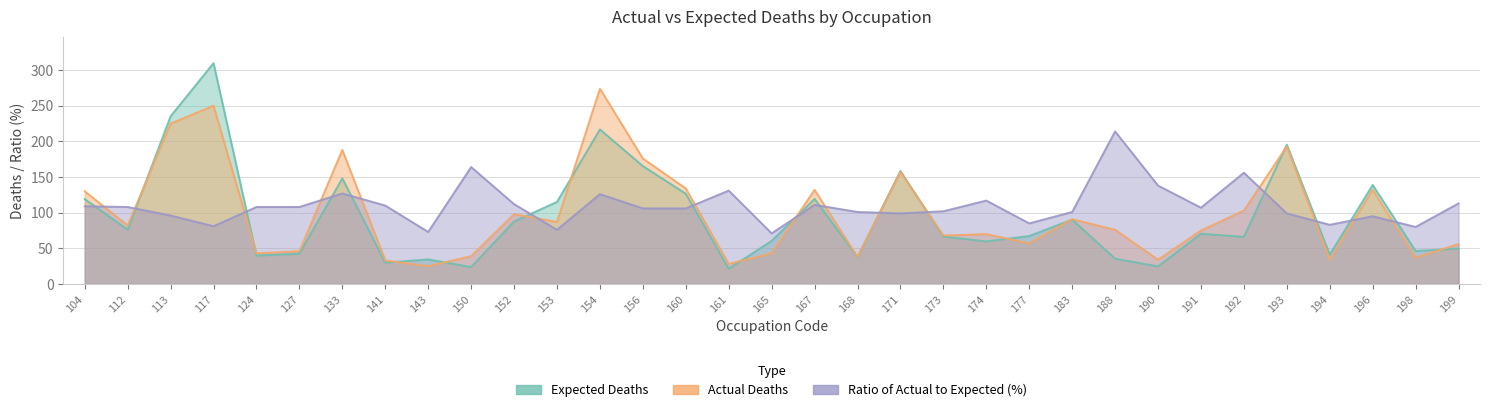

Reading left to right, transcribe all the data shown in this chart.

Expected Deaths: 119.1	76.1	235.2	309.8	39.8	42.5	148.2	29.9	34.5	23.8	87.6	115.1	216.8	165.4	126.6	21.4	60.4	119.4	37.7	158.5	66.4	59.7	67.3	90.3	35.5	24.7	70.4	66.1	195.5	41.0	138.9	46.2	49.8
Actual Deaths: 130.0	82.0	225.0	250.0	43.0	46.0	188.0	33.0	25.0	39.0	98.0	87.0	274.0	176.0	134.0	28.0	43.0	132.0	38.0	157.0	68.0	70.0	57.0	91.0	76.0	34.0	75.0	103.0	193.0	34.0	132.0	37.0	56.0
Ratio: 109.0	108.0	96.0	81.0	108.0	108.0	127.0	110.0	73.0	164.0	112.0	76.0	126.0	106.0	106.0	131.0	71.0	111.0	101.0	99.0	102.0	117.0	85.0	101.0	214.0	138.0	107.0	156.0	99.0	83.0	95.0	80.0	113.0